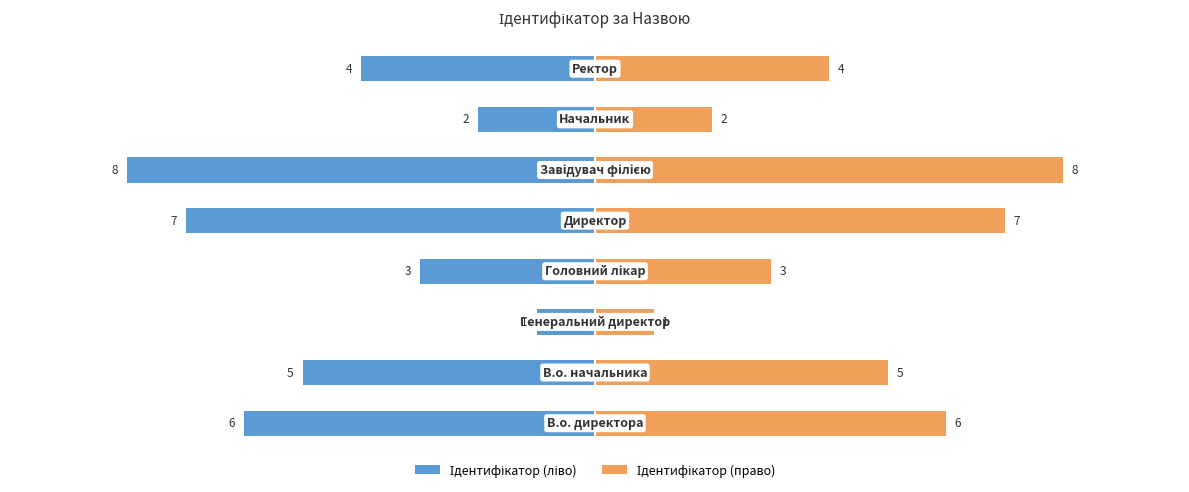

What is the value of the Ідентифікатор (право) bar at the 2nd from the left?

5